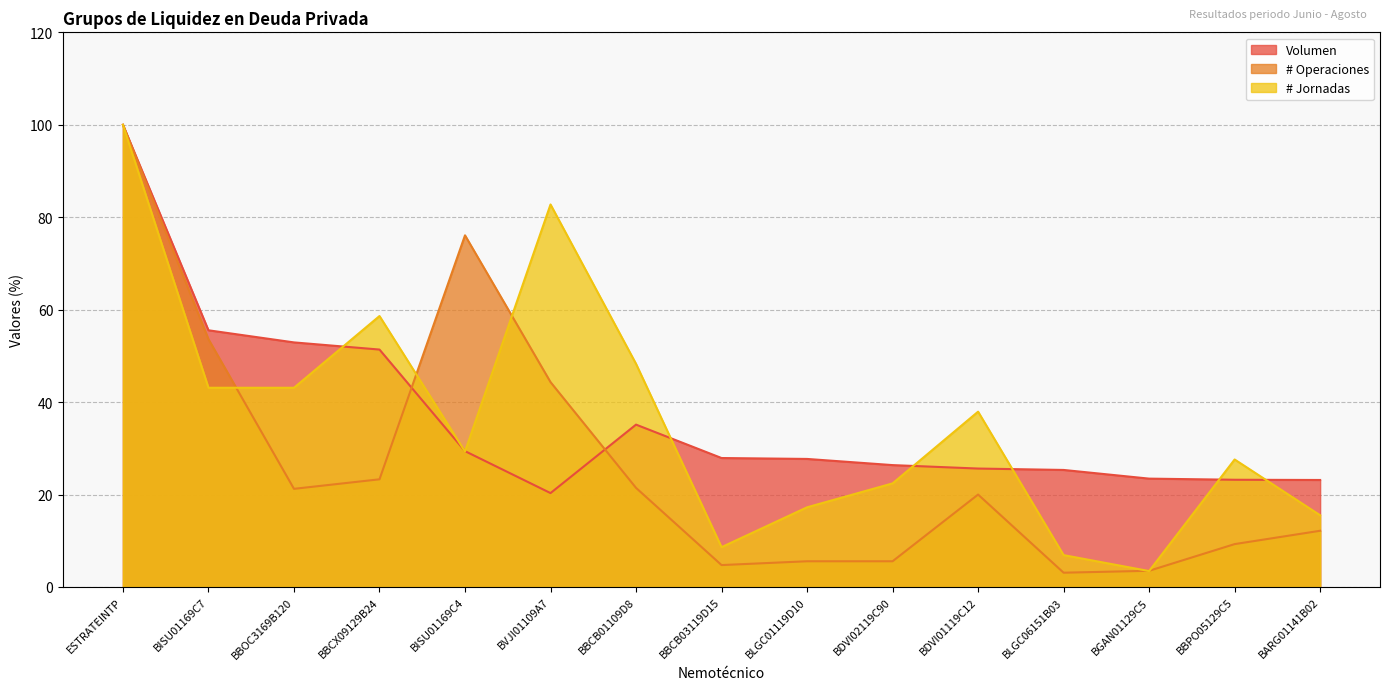

Between BBCB01109D8 and BLGC01119D10, which series saw the biggest shift?

# Jornadas